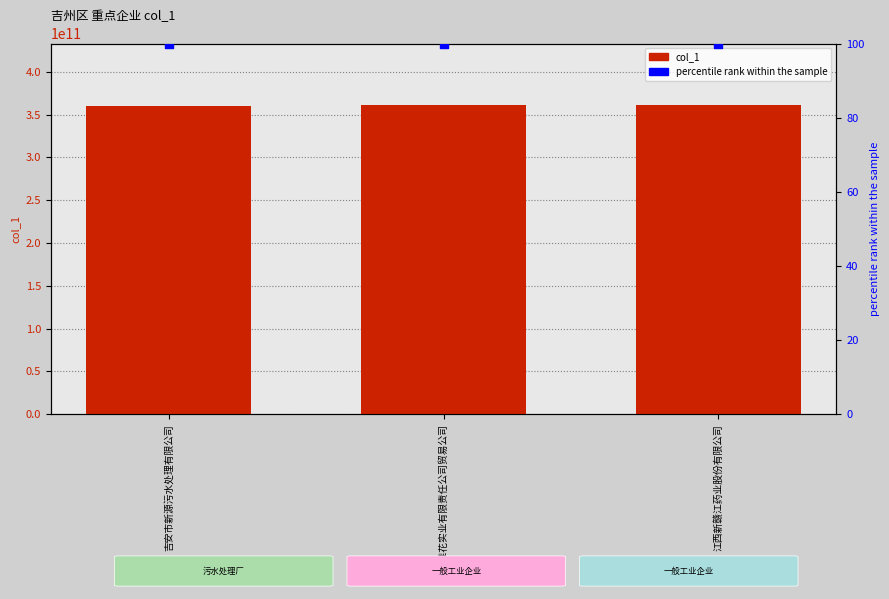

Which series reaches the minimum Y coordinate?

percentile rank within the sample